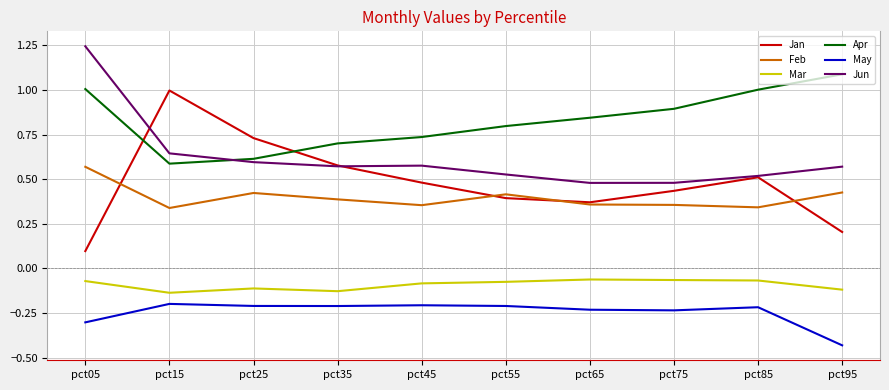

True or false: Feb has more than 1 points higher than both neighbors.

True